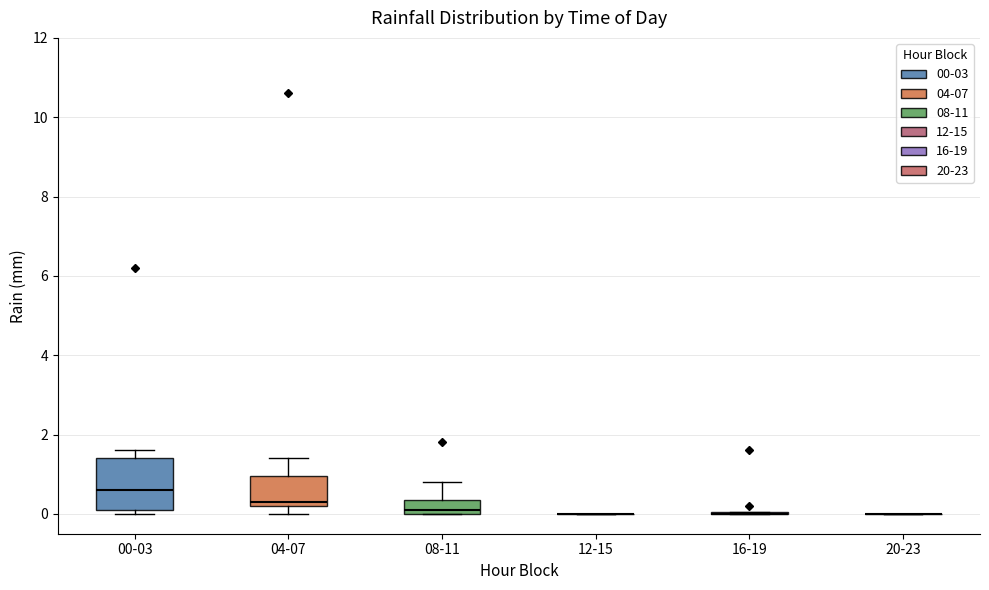

Comparing the boxes themselves (not the whiskers), which one is the tallest?

00-03